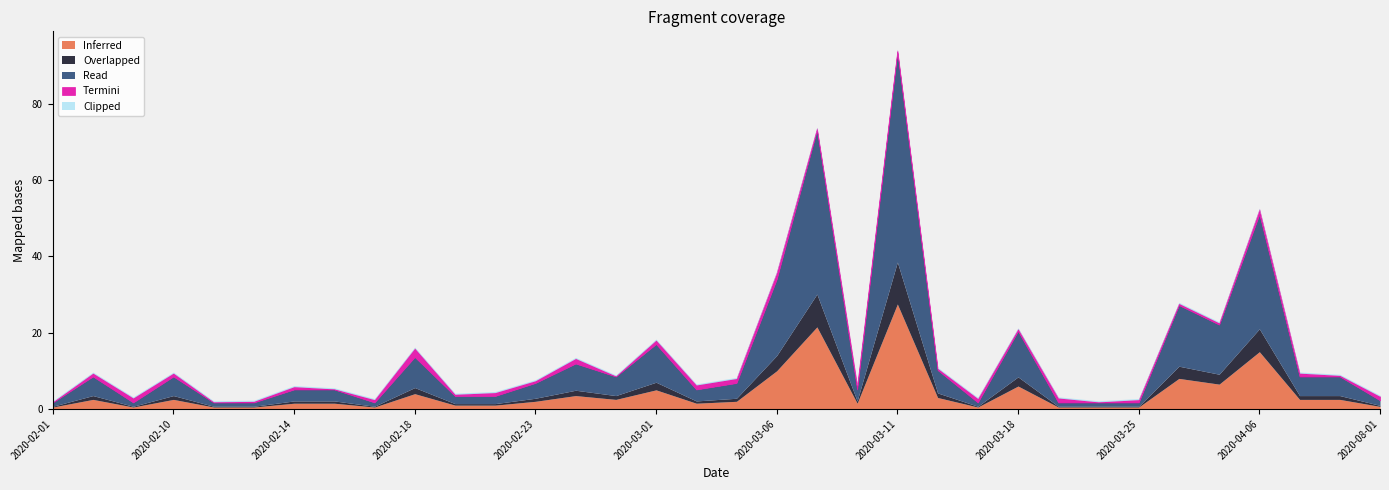

At which category is the sum across all series the highest?

2020-03-11